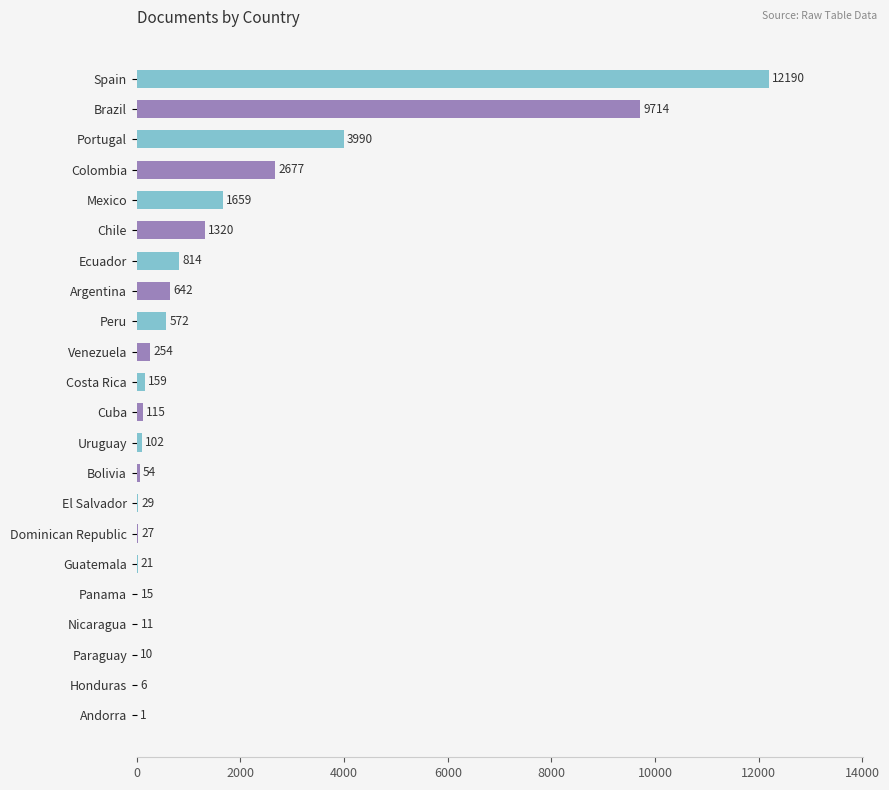

True or false: the data shows 102 at Uruguay.

True